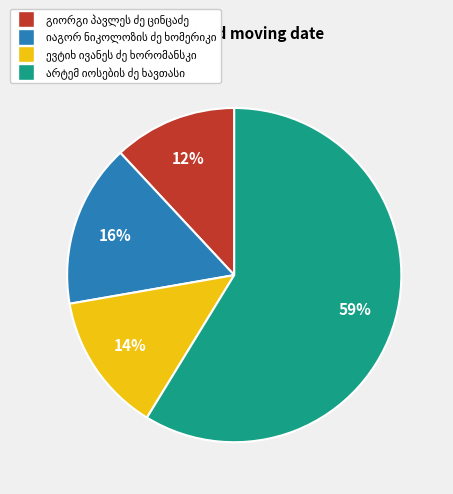

How many slices are in this pie chart?

4